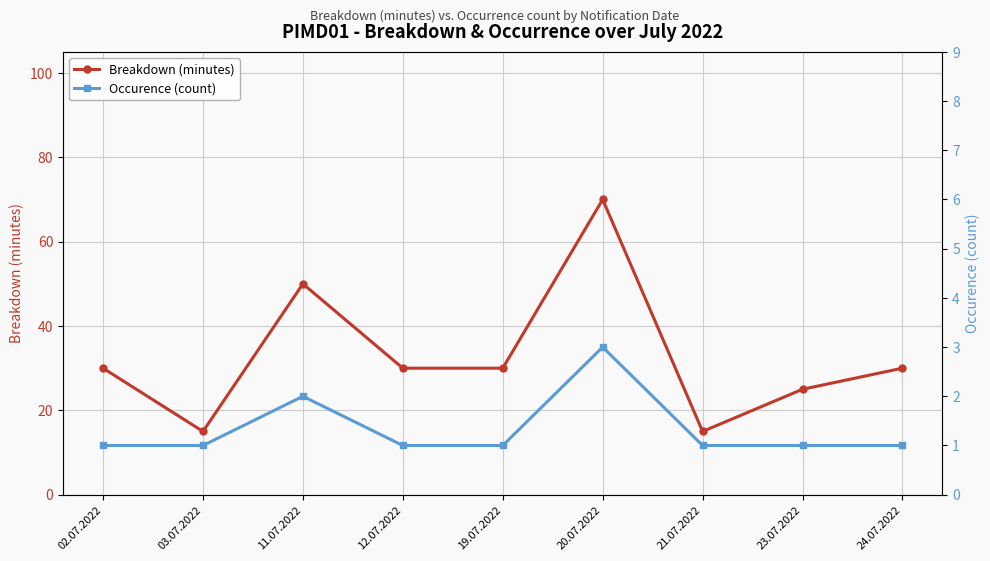

True or false: Occurence (count) and Breakdown (minutes) intersect in this chart.

False